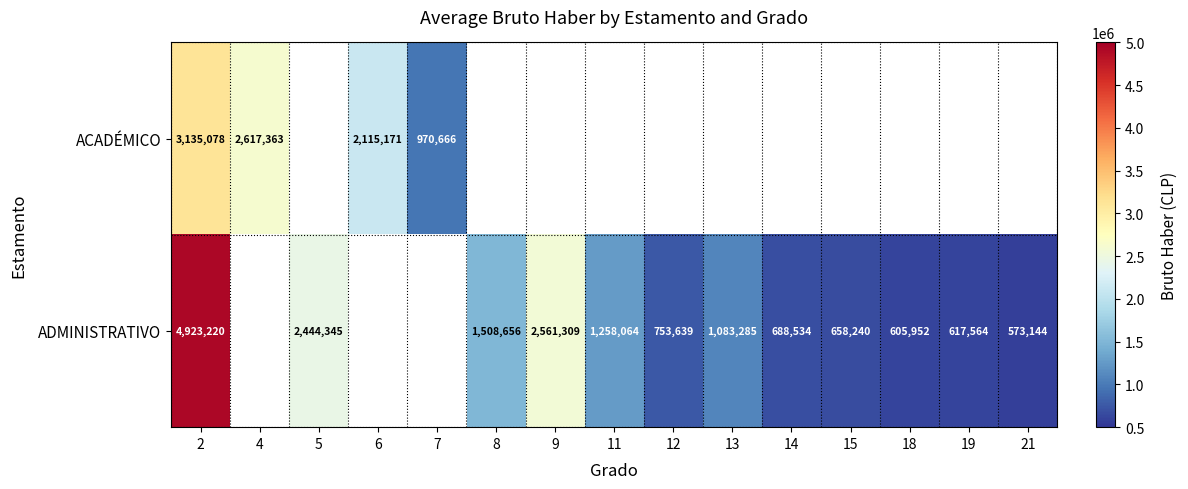

True or false: ADMINISTRATIVO has a value of 825384 at 19.

False